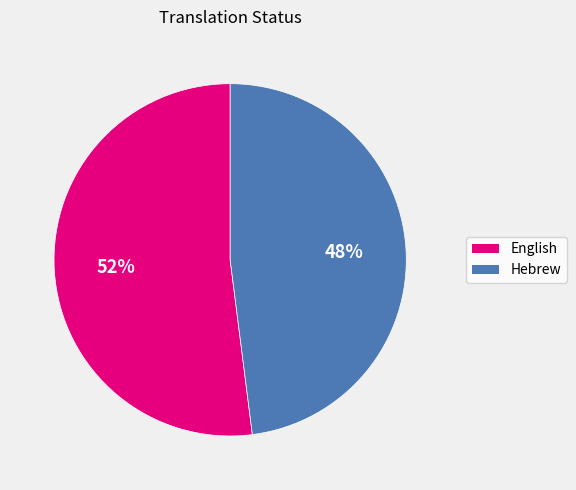

To the nearest percent, what portion does Hebrew represent?

48%